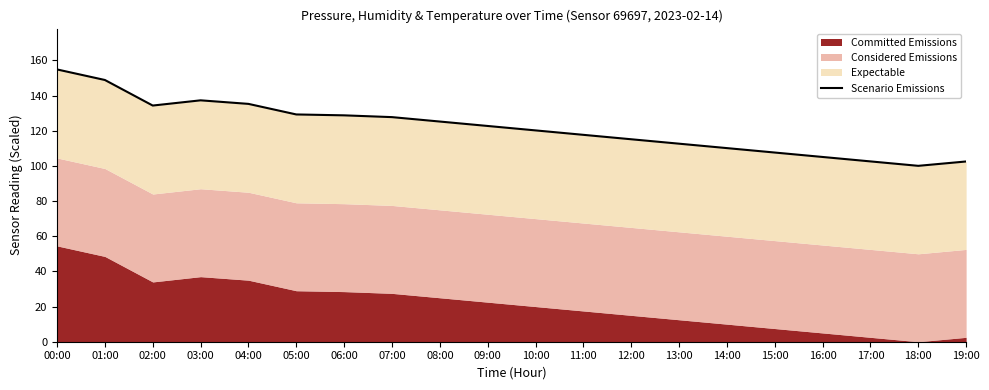

What is the label of the 2nd point from the left?

01:00